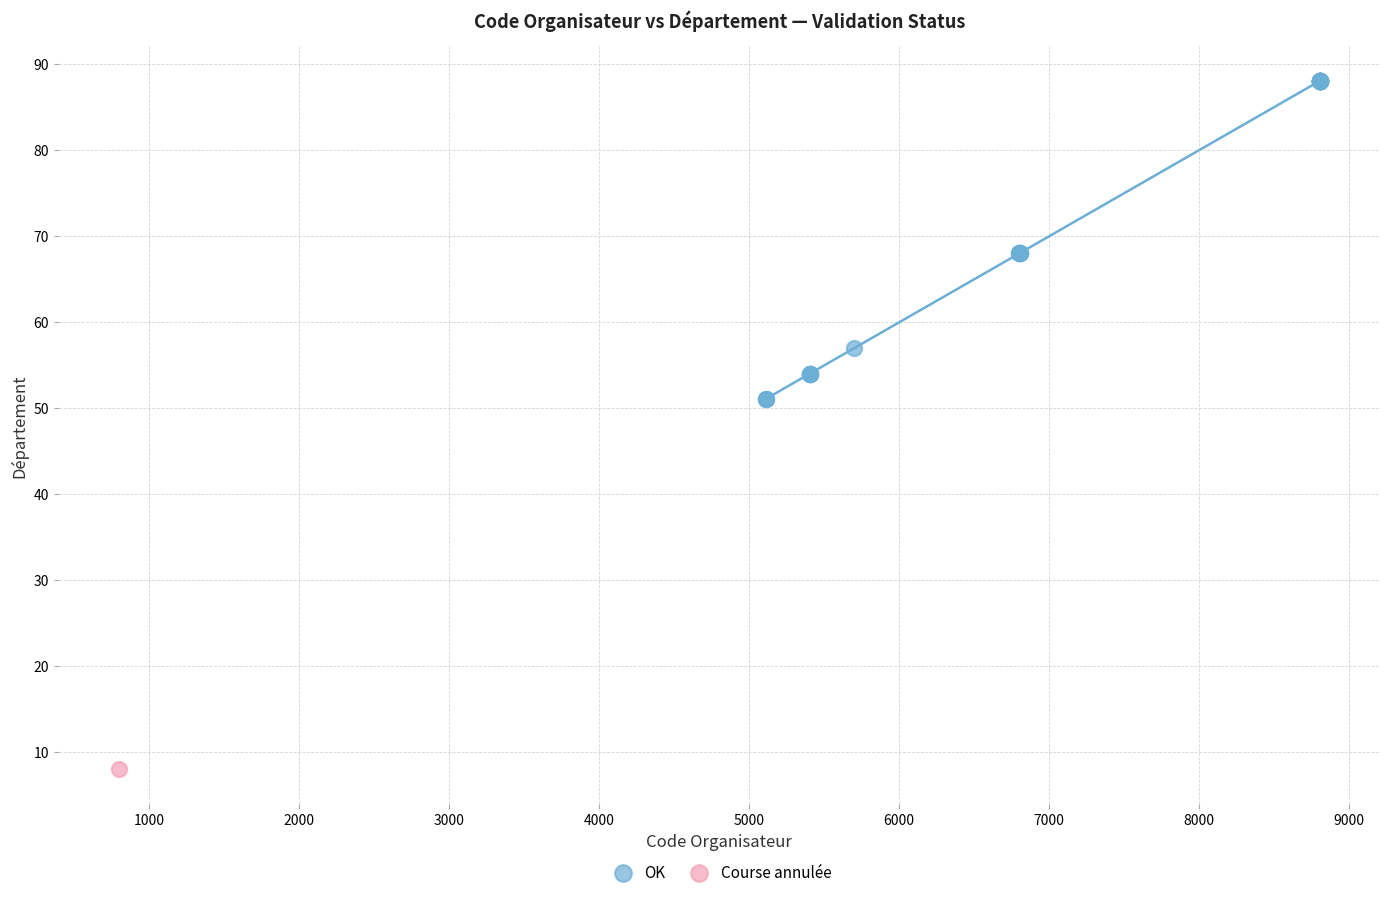

What are all the series names shown in the legend?

OK, Course annulée